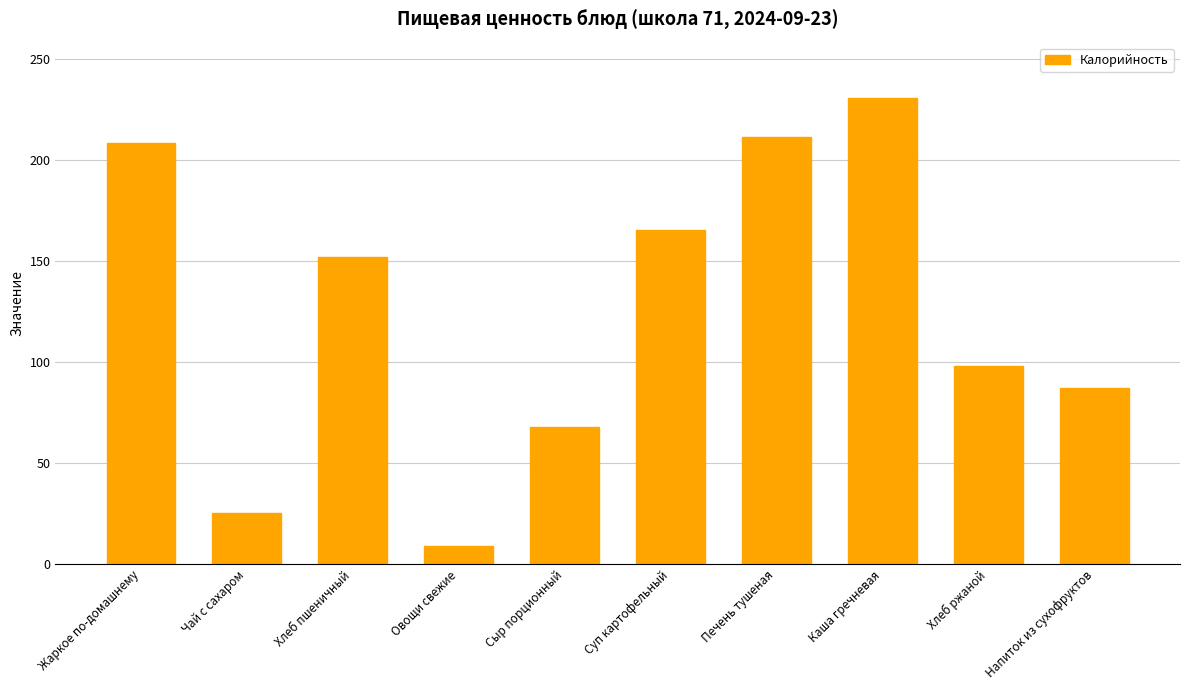

List the labels in order of value, largest first.

Каша гречневая, Печень тушеная, Жаркое по-домашнему, Суп картофельный, Хлеб пшеничный, Хлеб ржаной, Напиток из сухофруктов, Сыр порционный, Чай с сахаром, Овощи свежие